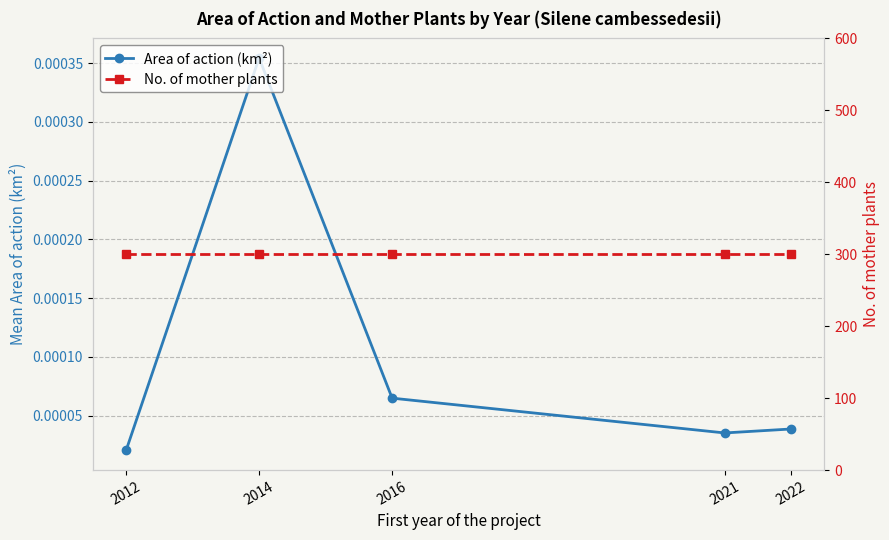

Does the chart have visible grid lines?

Yes